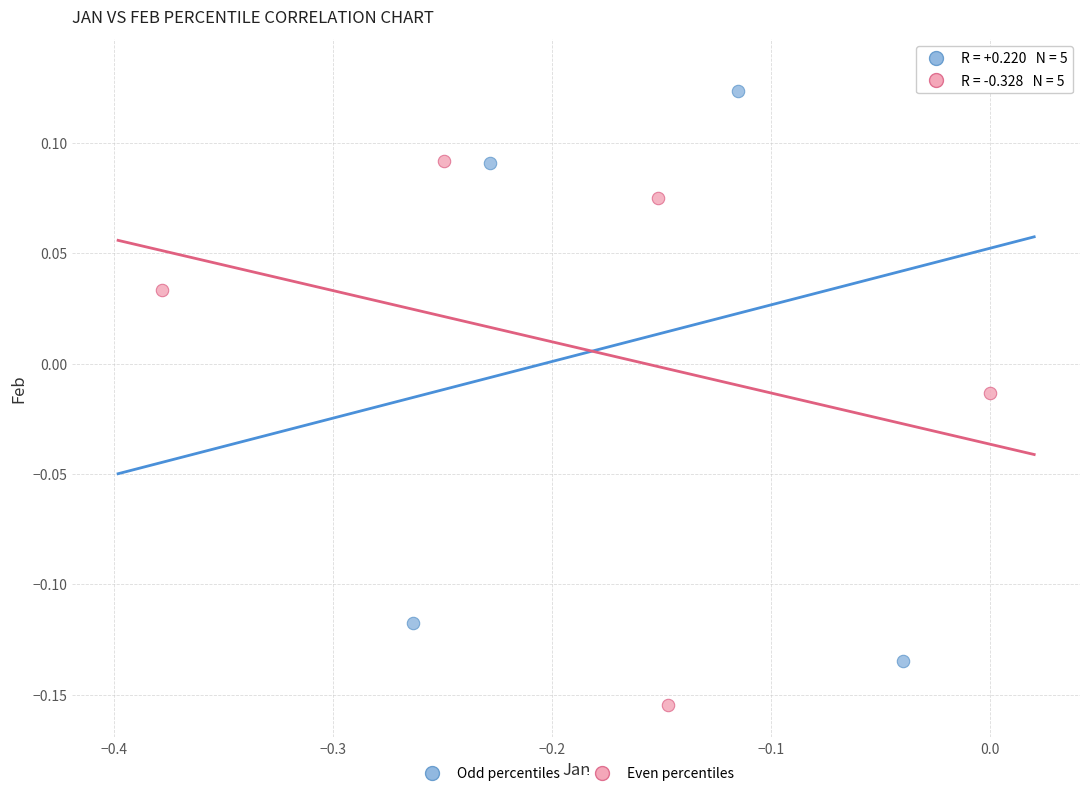

Which series has the largest Y range (max minus min)?

Odd percentiles